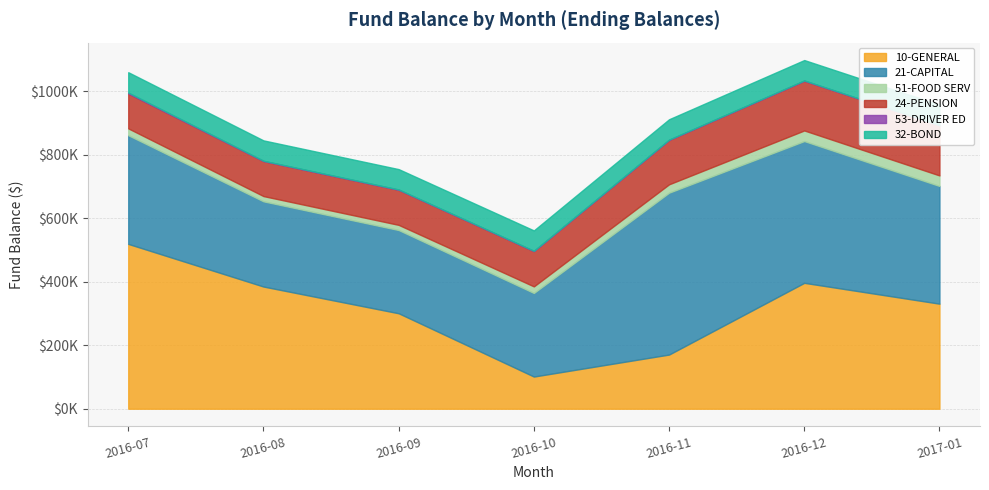

Where does the 10-GENERAL series first go above 330780?

2016-07